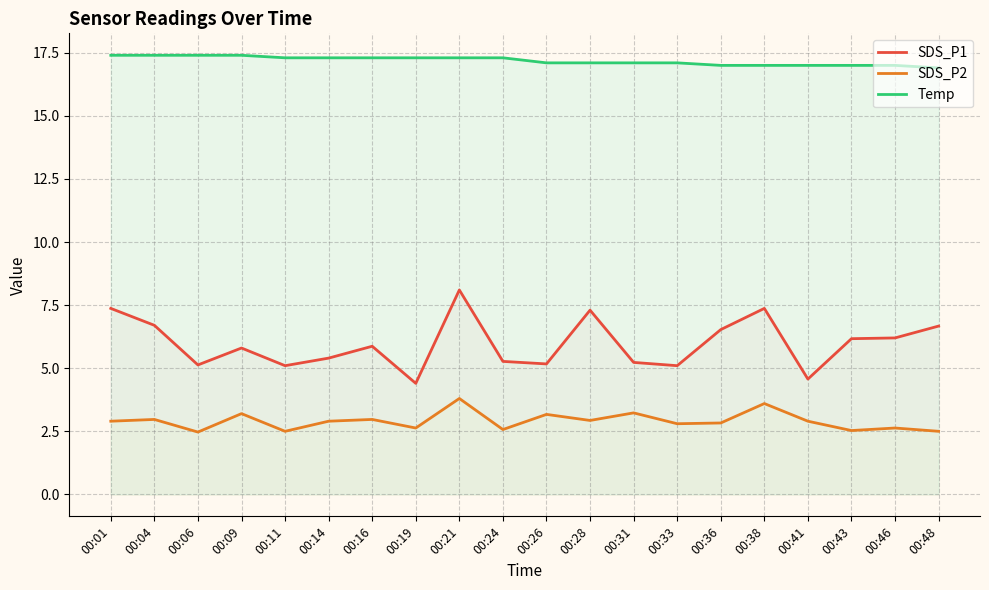

What is the difference between the maximum and minimum values in the SDS_P2 series?

1.3